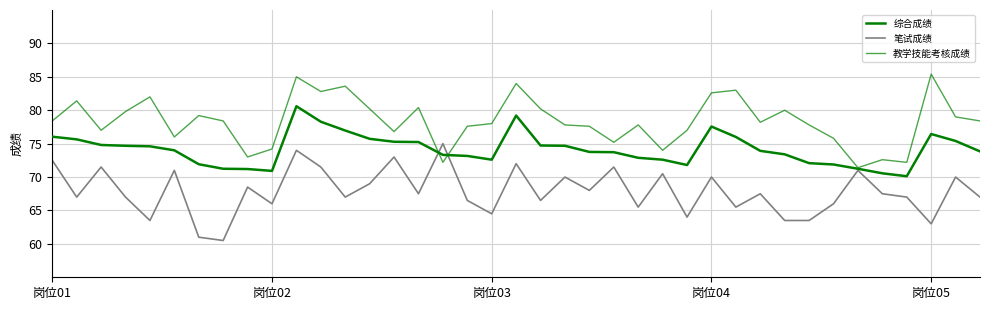

What is the label of the 24th point from the left?

23